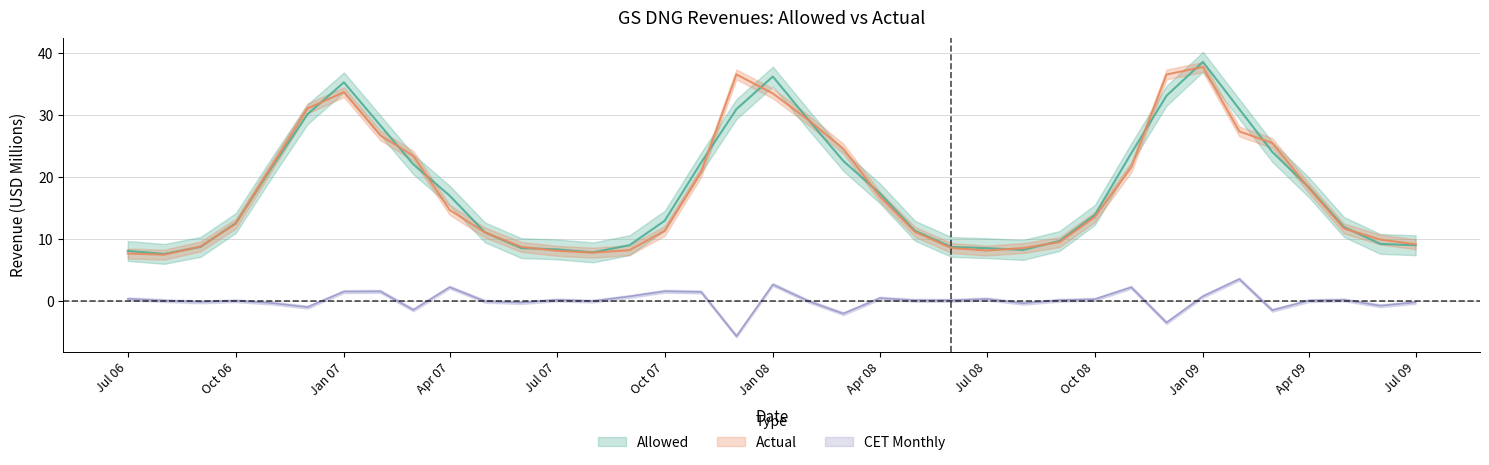

At how many categories does at least one series exceed 15?

18